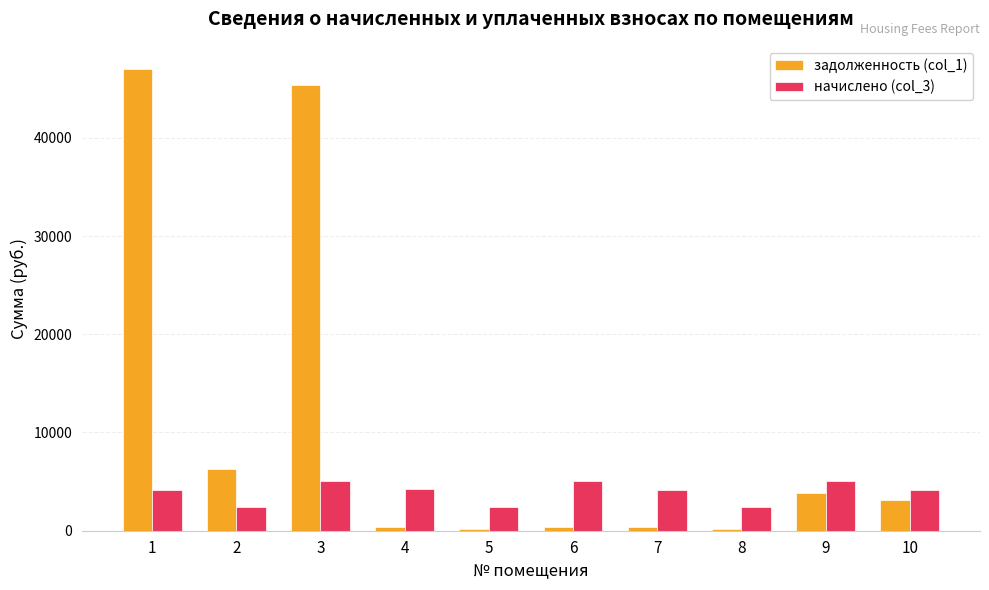

What is the total value across all series at 9?

8852.4